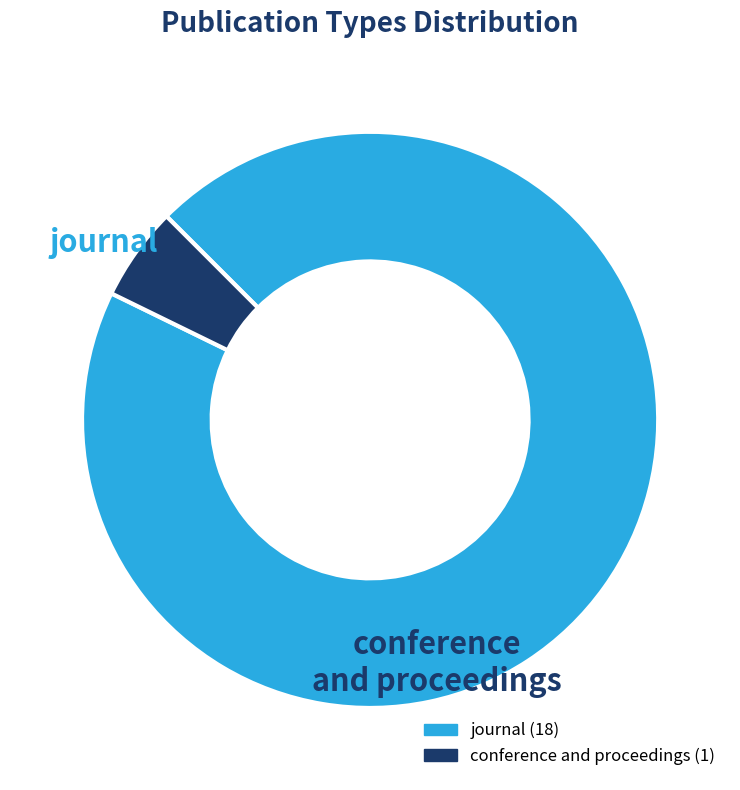

Which category accounts for the majority?

journal